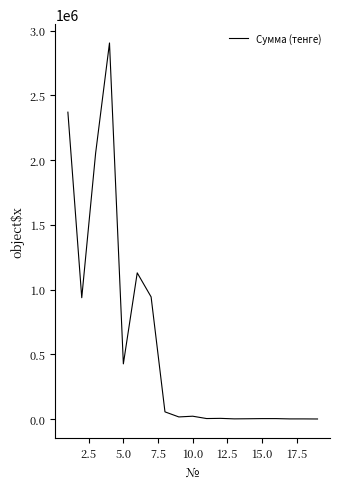

What is the maximum value shown in the chart?

2905000